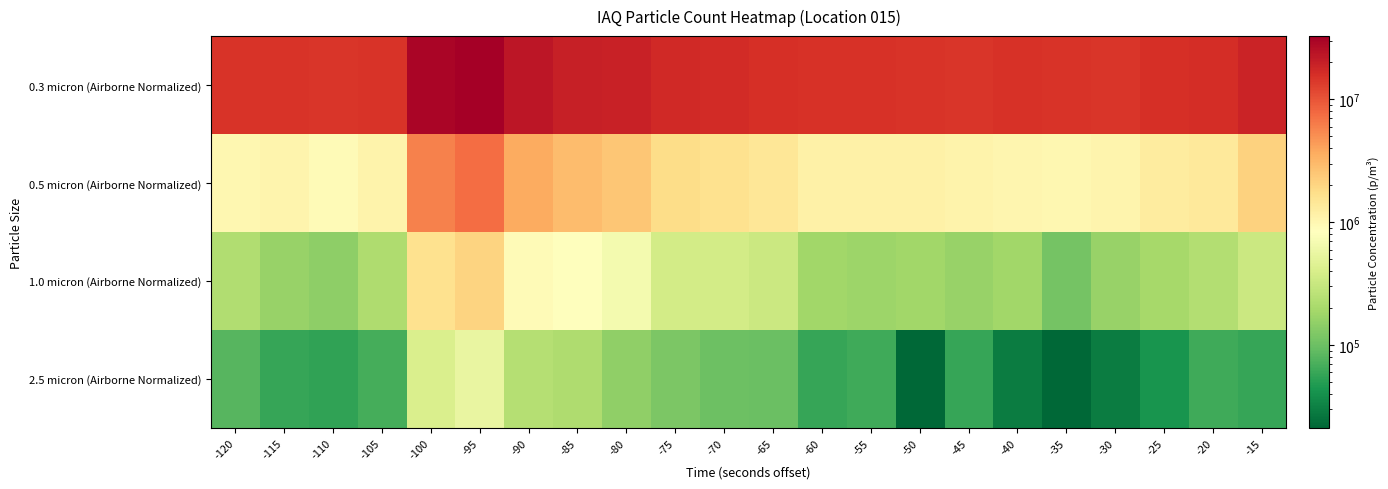

Which has a higher value, -15 or -25?

-15